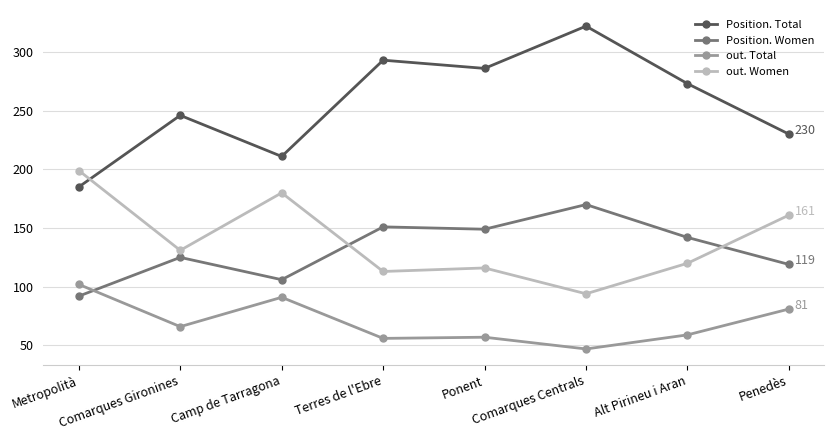

True or false: out. Total and Position. Total intersect in this chart.

False